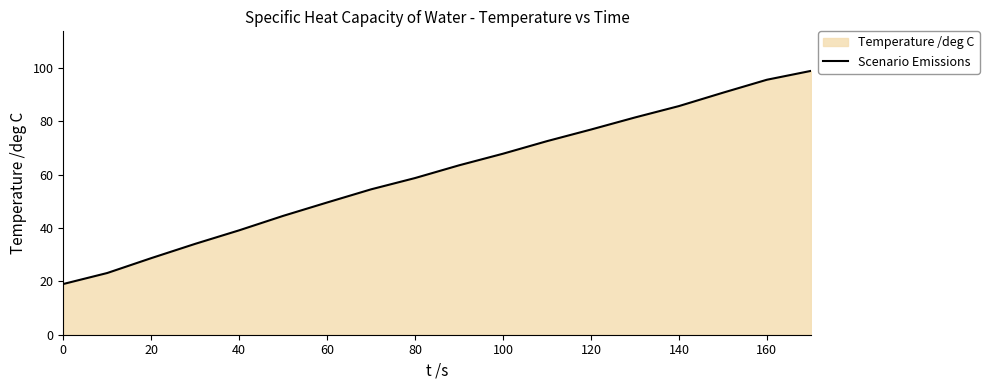

Which has a higher value, 60 or 140?

140